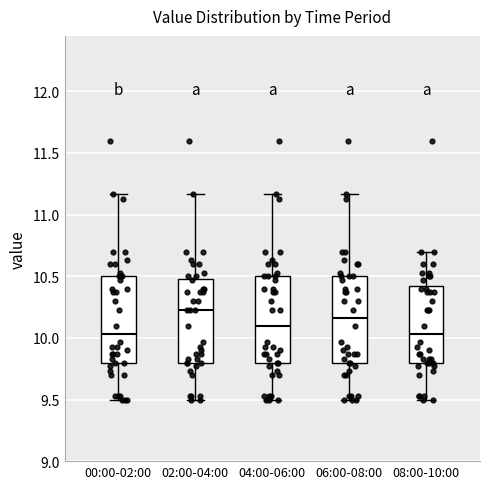

Where does the lower whisker of the box for 00:00-02:00 end on the y-axis? The values are not printed on the chart, so give them approximately, as read against the axis.

9.50